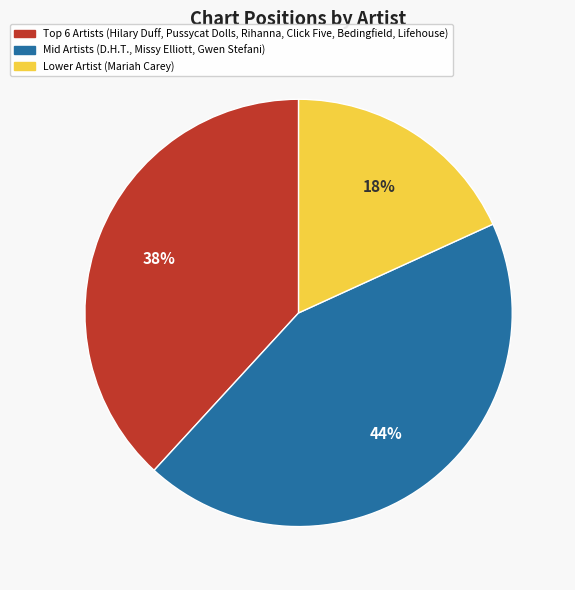

To the nearest percent, what is the average slice percentage?

33%